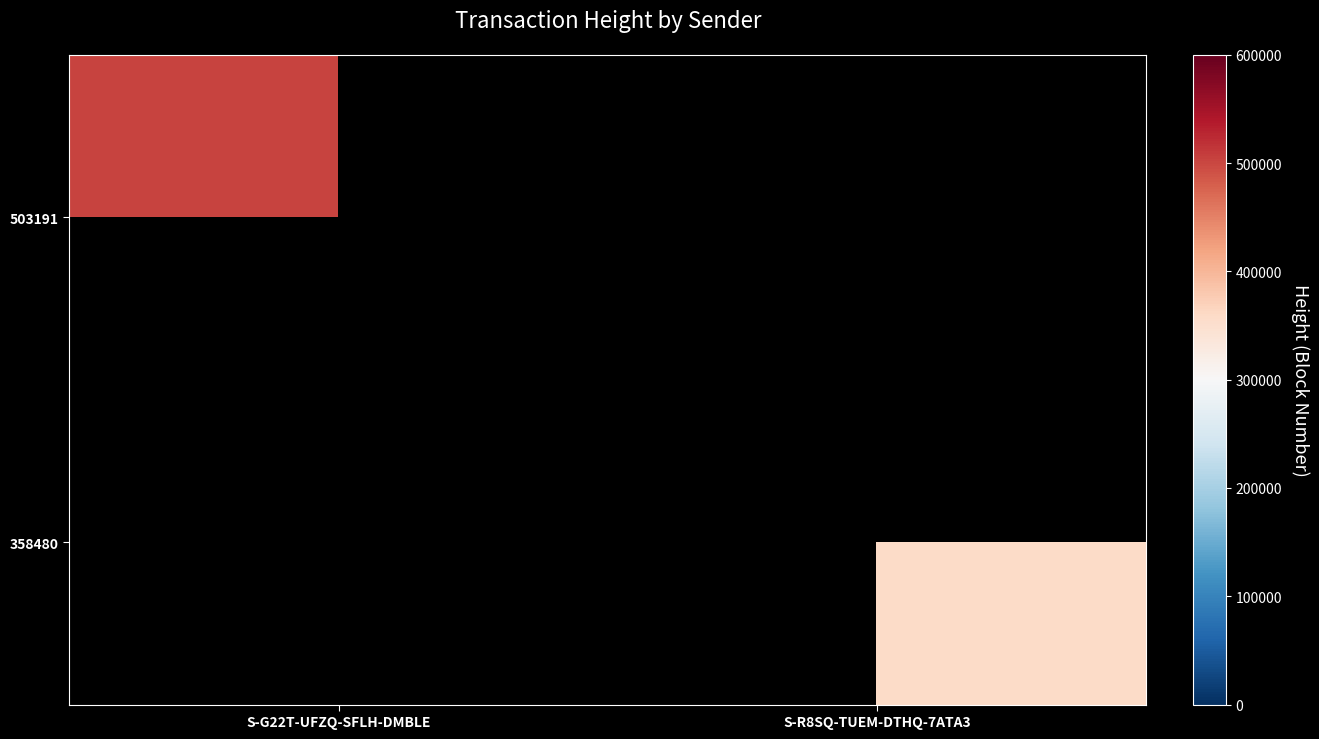

List the series in order of their peak value, highest first.

503191, 358480